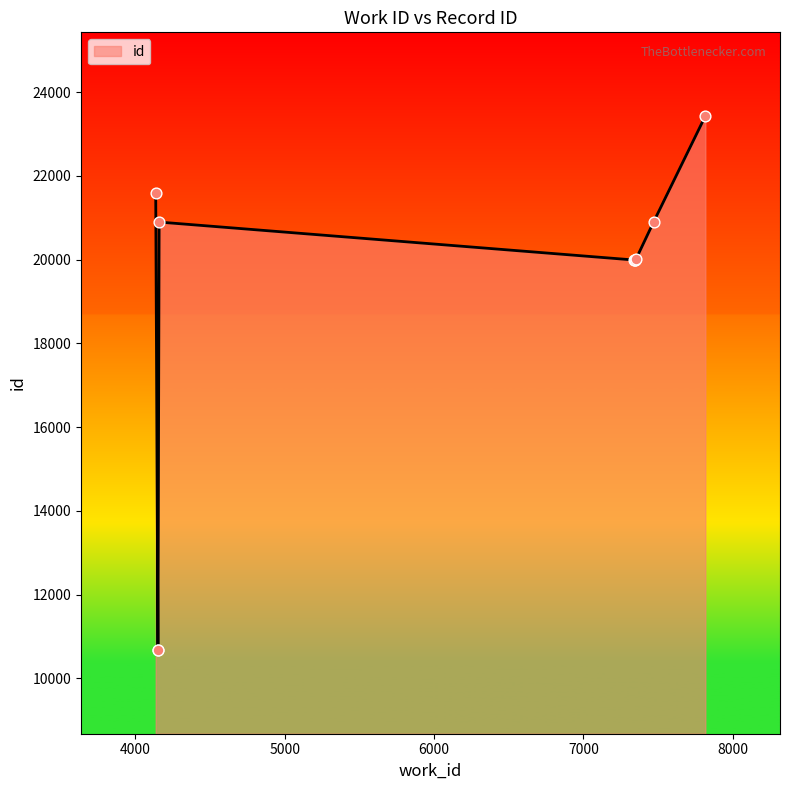

What is the ratio of the value at 7351 to the value at 7343?

1.0